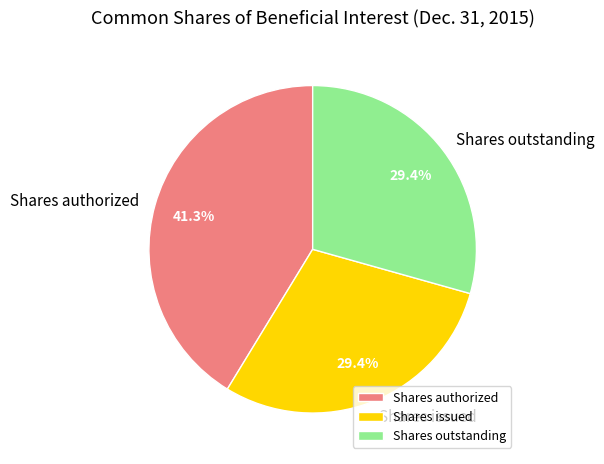

Which category has the biggest portion of the pie?

Shares authorized